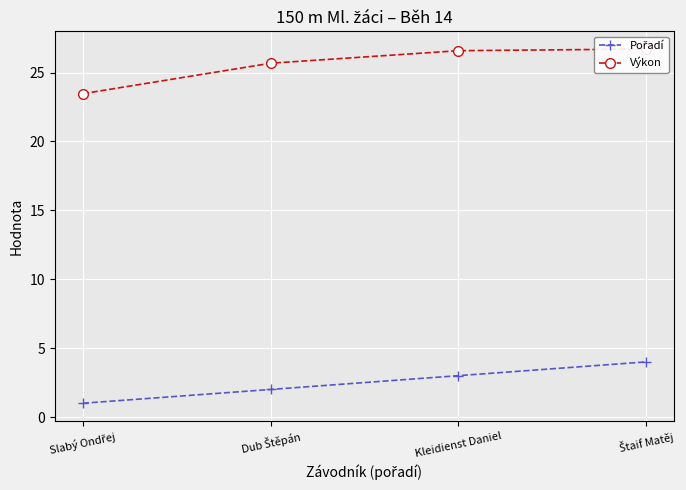

True or false: Výkon and Pořadí intersect in this chart.

False